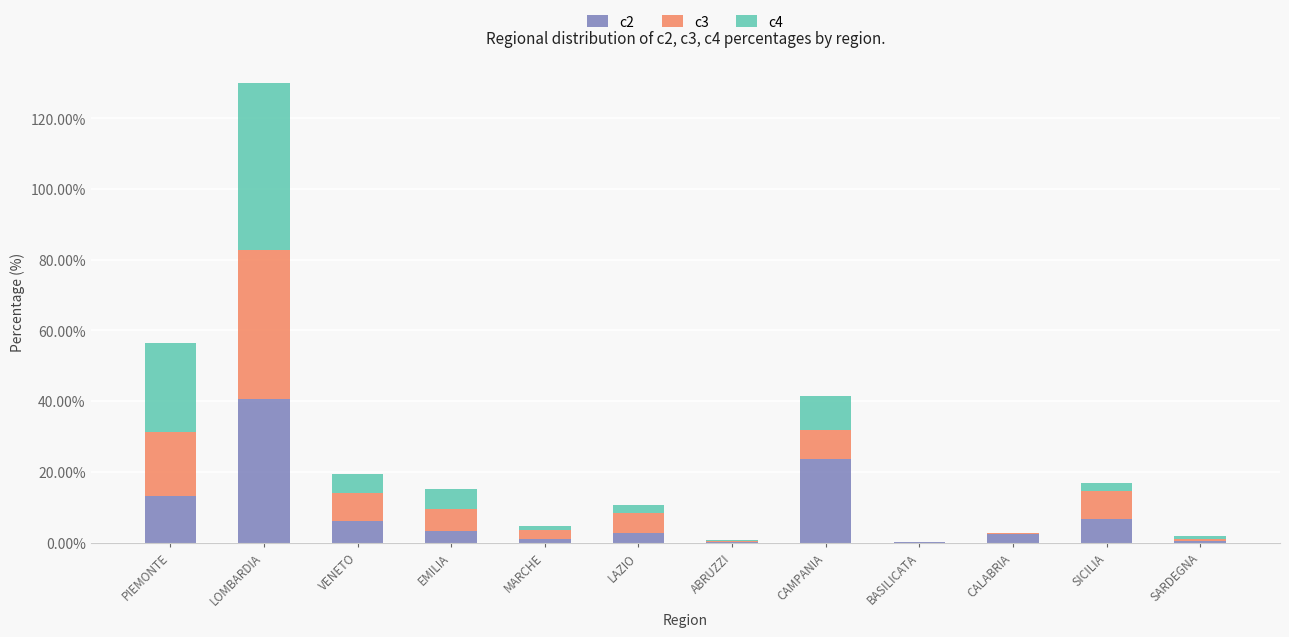

What is the total value across all series at VENETO?

19.5